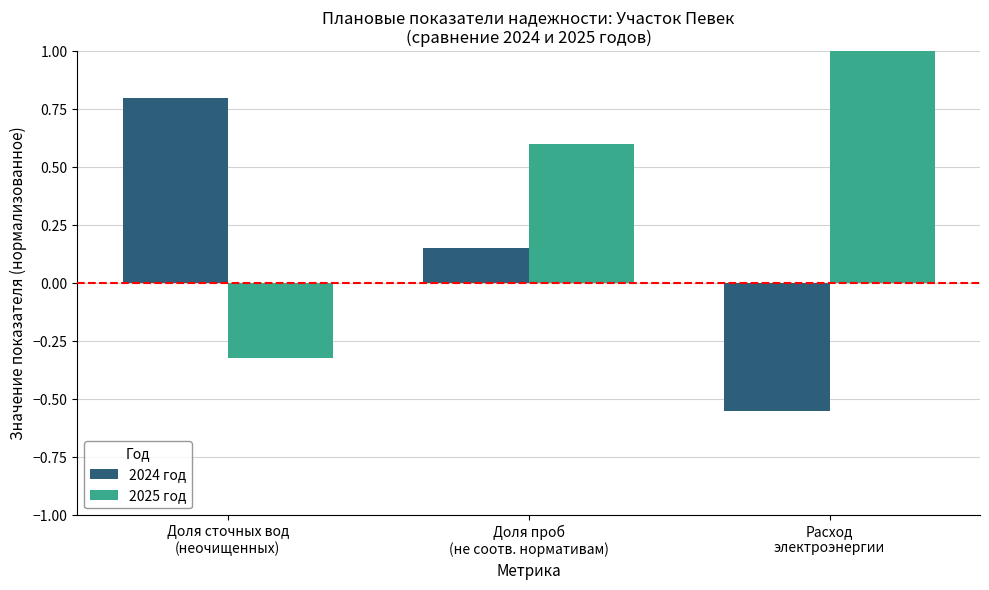

How many groups of bars are there?

3